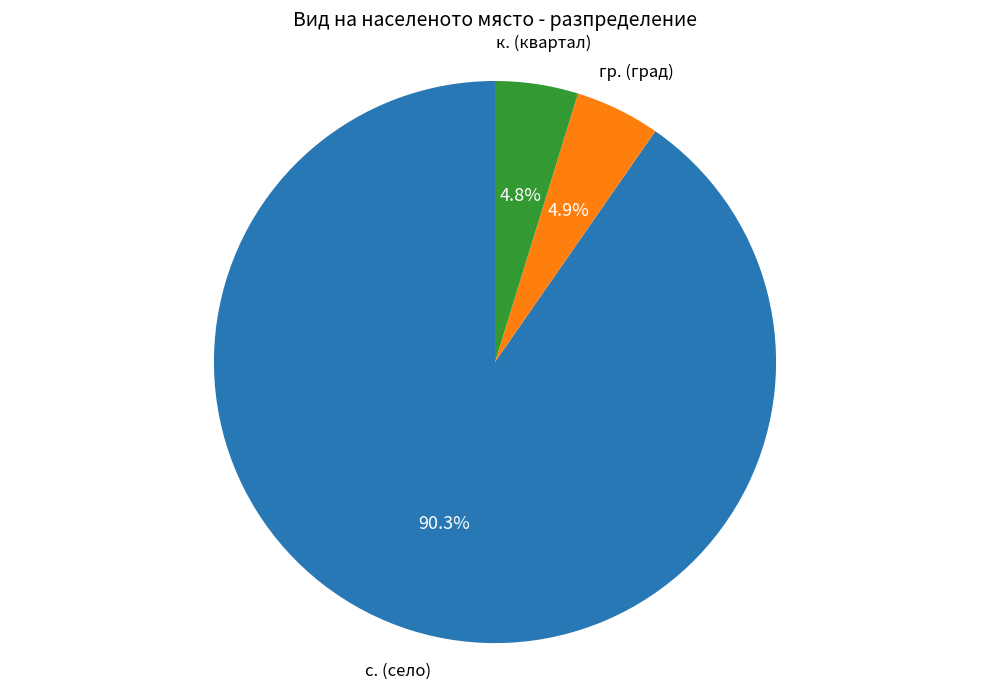

Which category has the biggest portion of the pie?

с. (село)